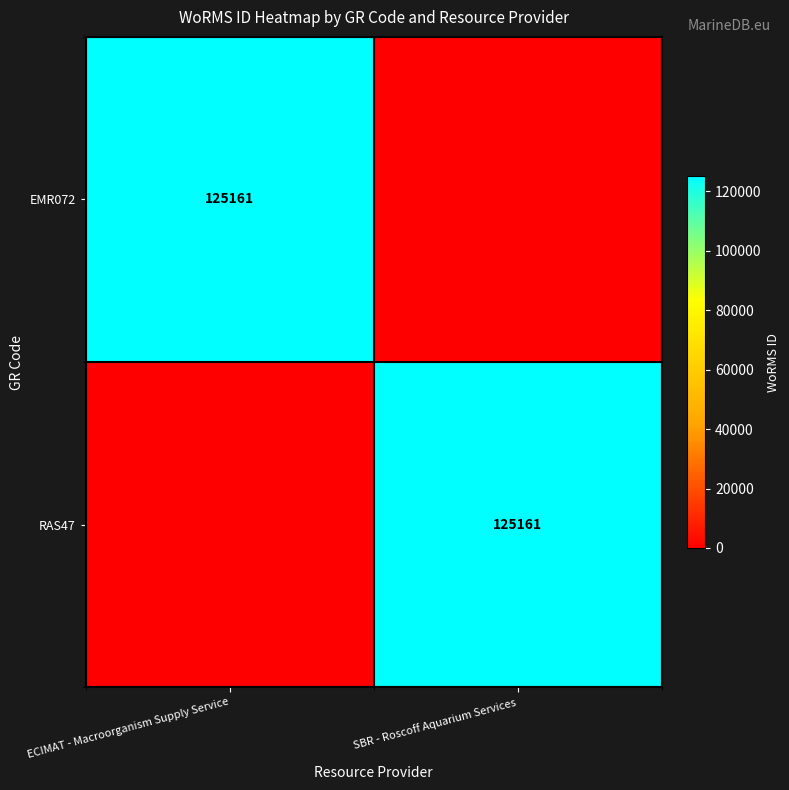

What is the greatest value displayed?

125161